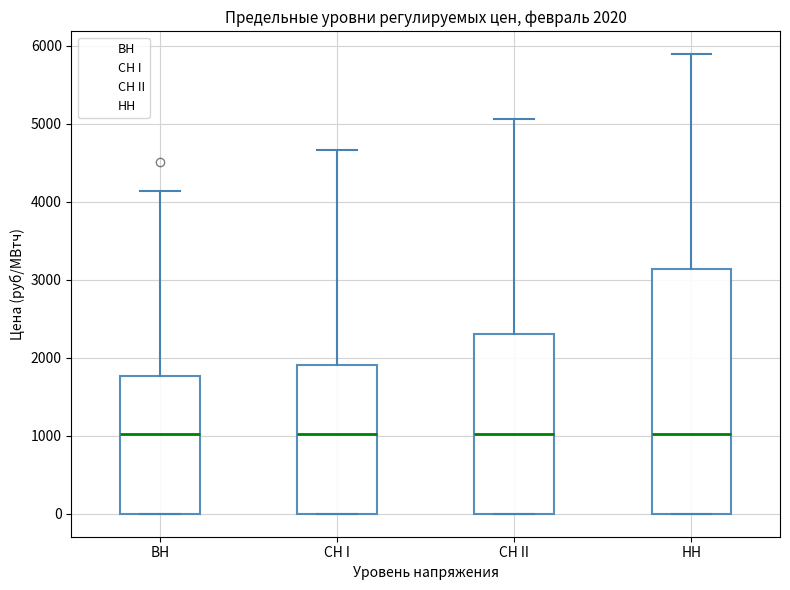

Comparing the boxes themselves (not the whiskers), which one is the tallest?

НН